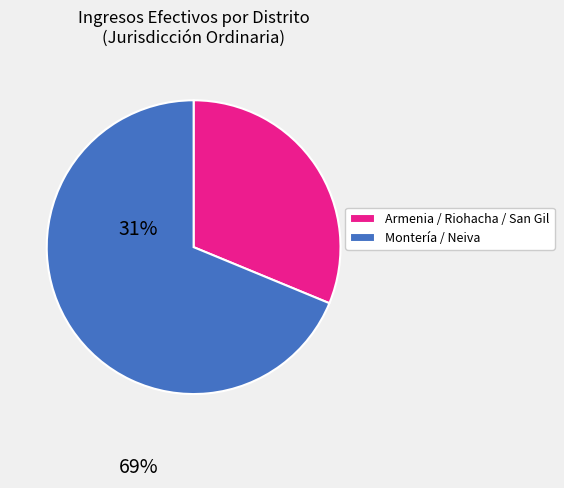

What is the majority slice?

Montería / Neiva